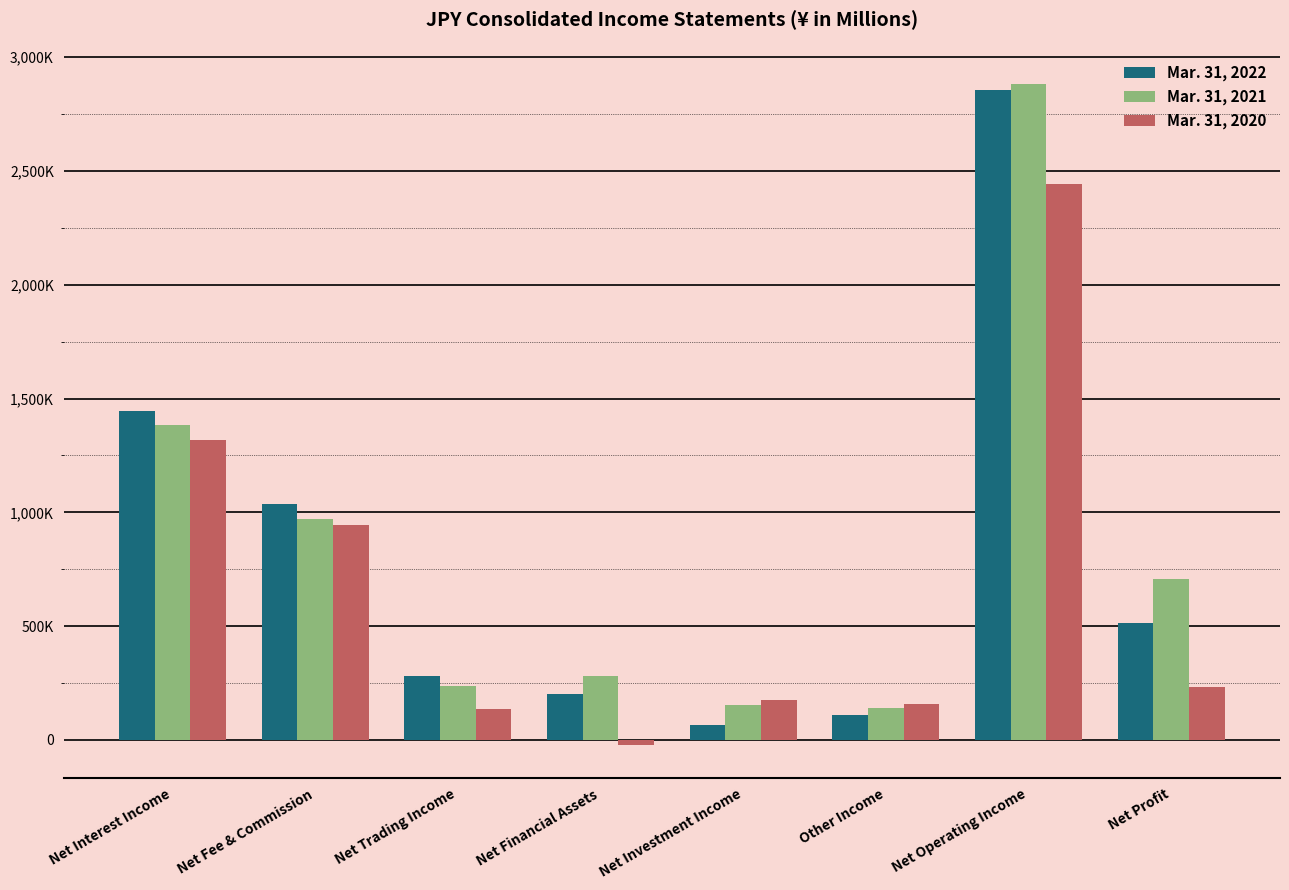

What is the sum of all Mar. 31, 2021 values?

6753760